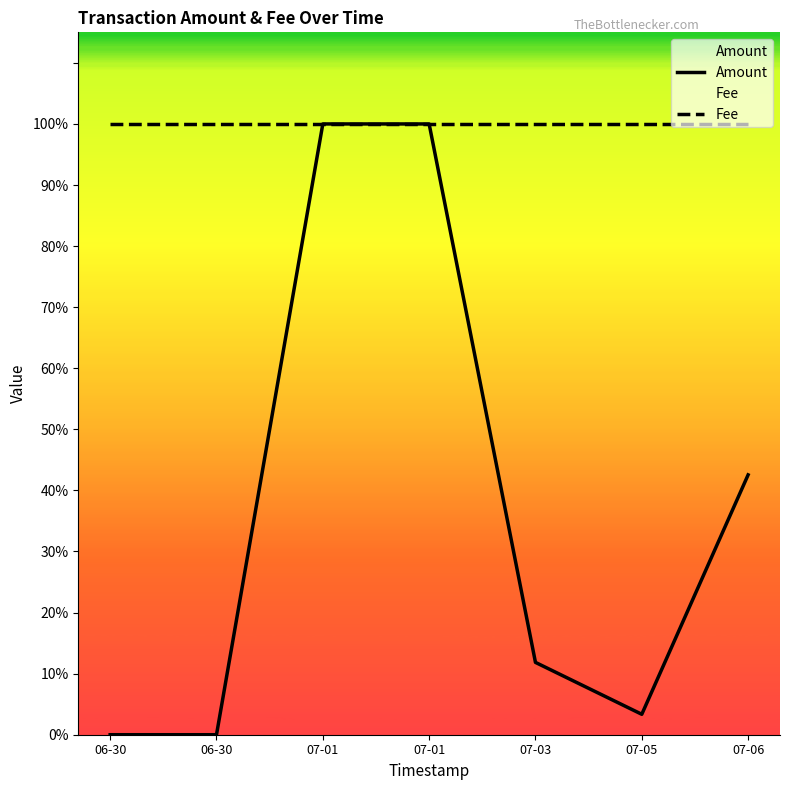

What is the label of the 4th point from the left?

07-01